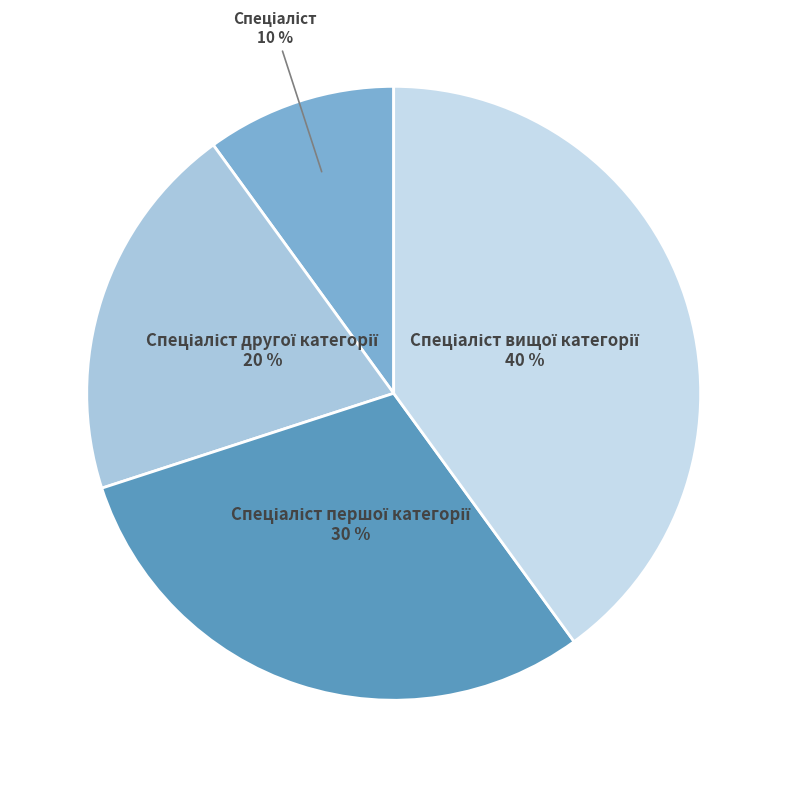

Is there a majority slice in this chart?

No